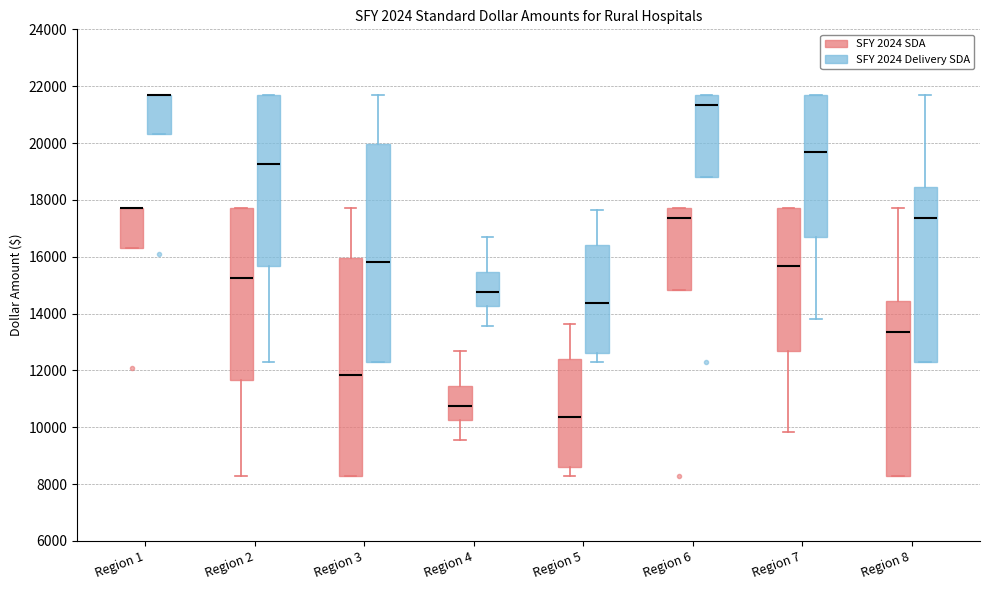

Where is the upper edge of the box for Region 7 (SFY 2024 SDA) on the y-axis? The values are not printed on the chart, so give them approximately, as read against the axis.

17800